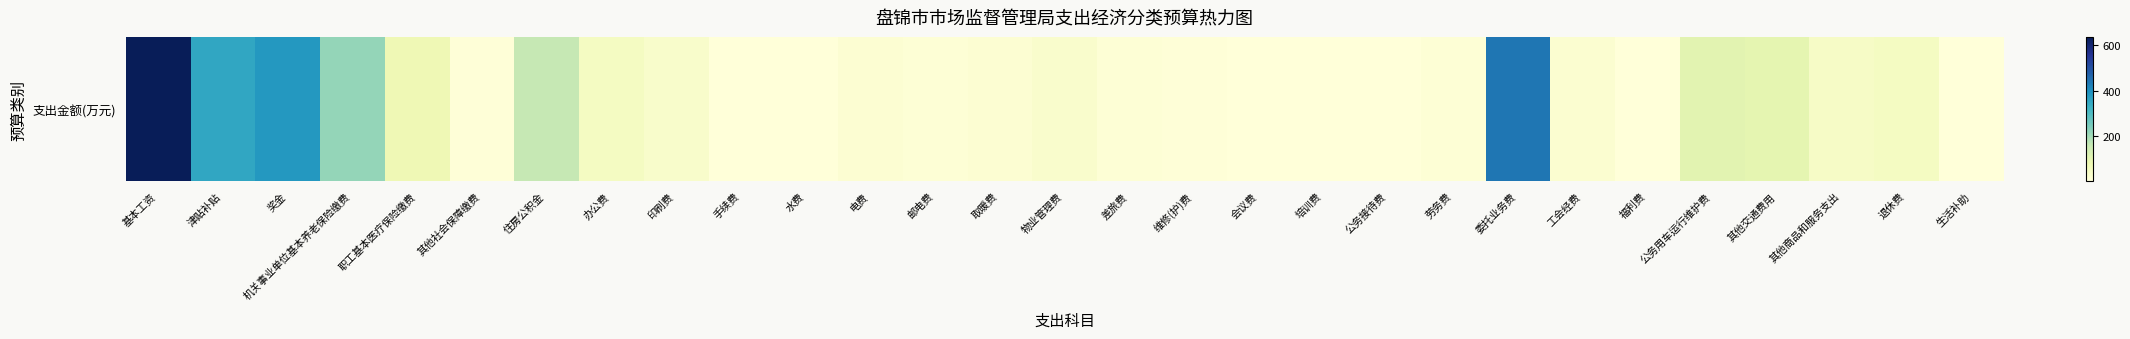

What is the ratio of the value at 手续费 to the value at 会议费?

0.2